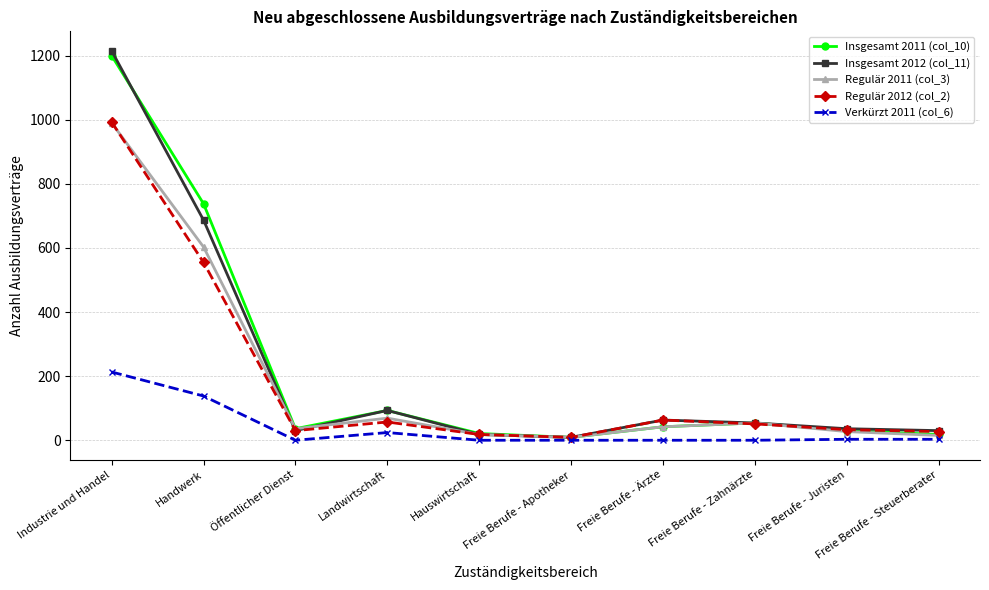

What is the greatest value displayed?

1215